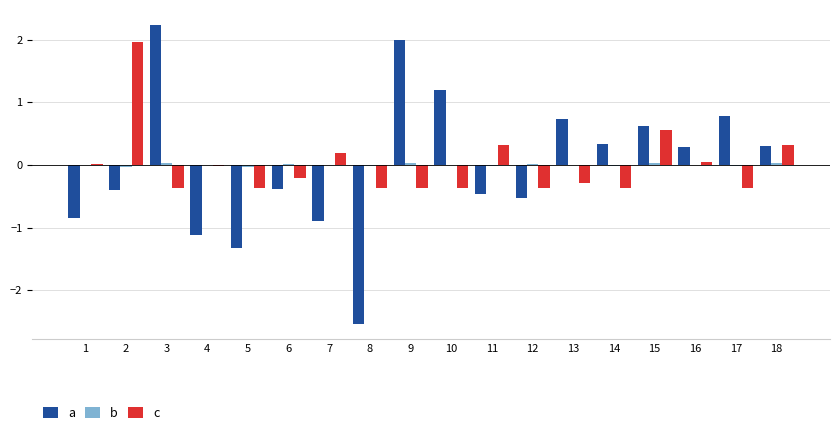

Is it true that a equals 0.3 at 18?

True